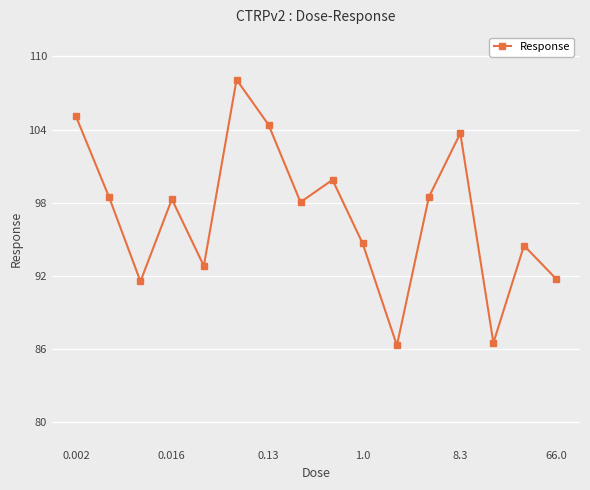

How many interior local peaks (higher than both neighbors) does the data have?

5